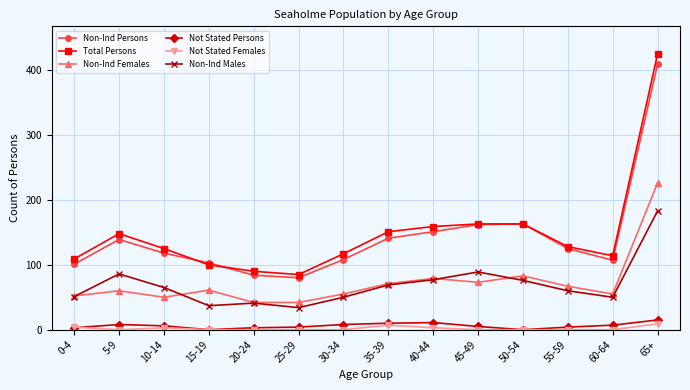

How many series are shown in this chart?

6